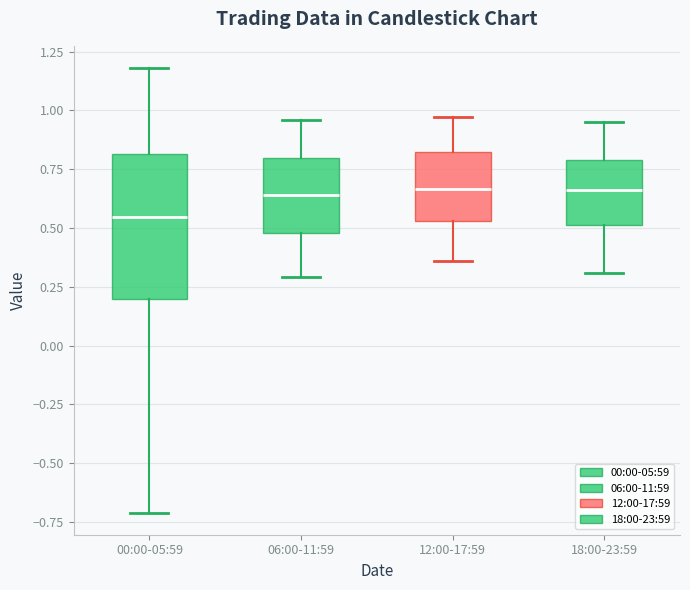

Which box is the tallest, from its lower edge to its upper edge?

00:00-05:59